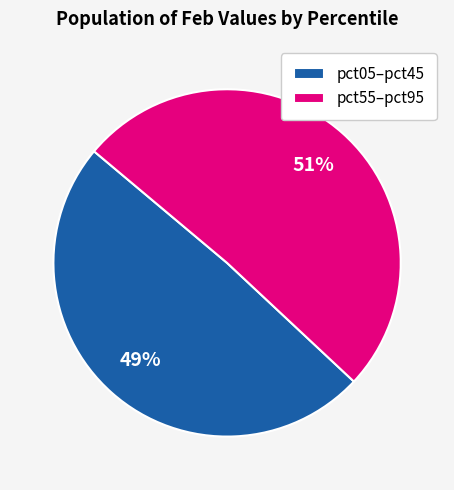

Count the number of slices in the pie.

2